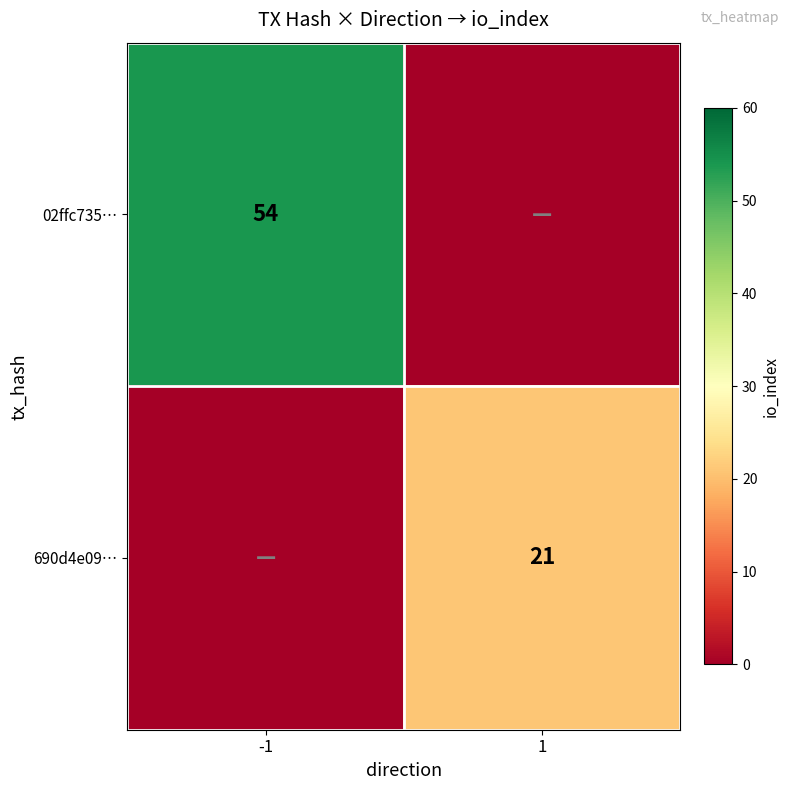

The 690d4e09… series shows 21 at 1. True or false?

True